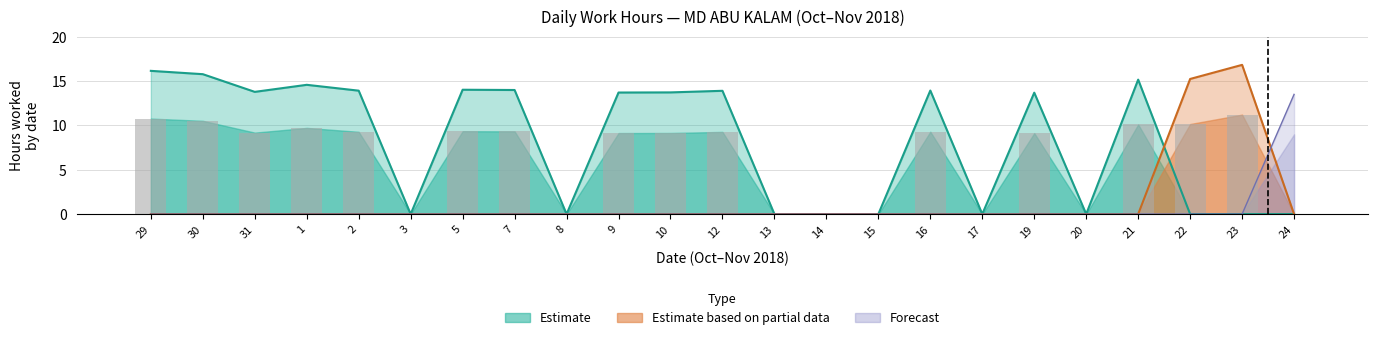

Which category has the highest value across all series?

23